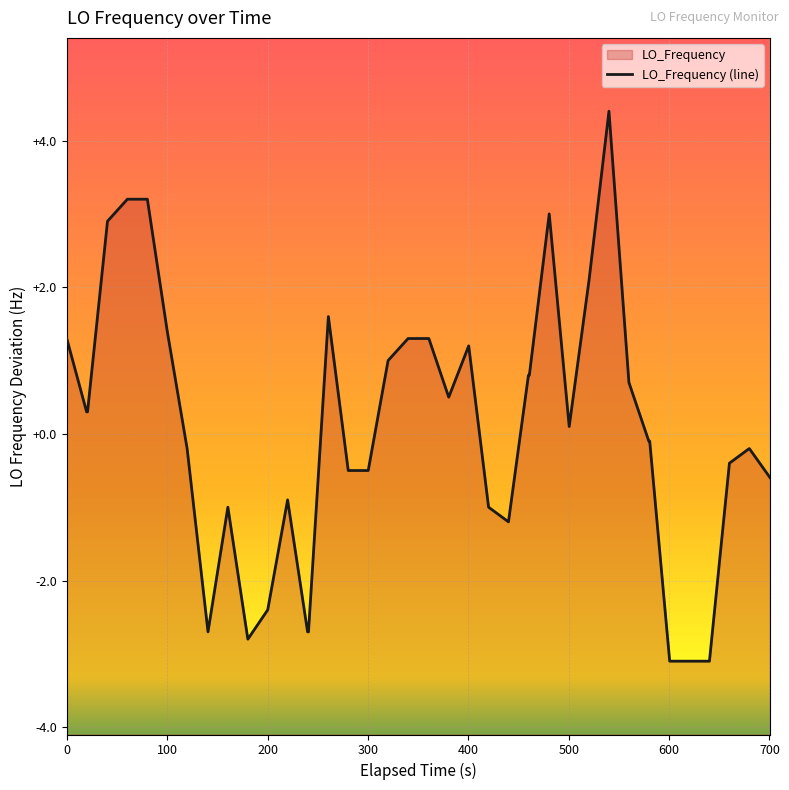

How many lines are shown in the chart?

1